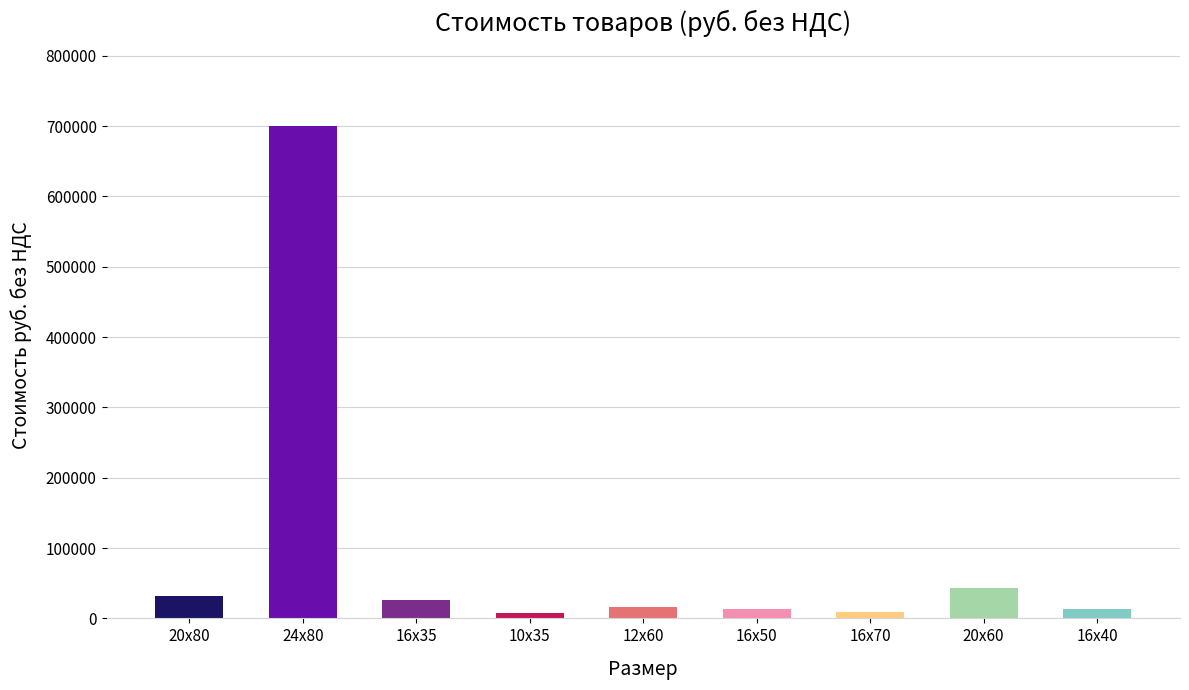

Count the number of values greater than 15605.

5